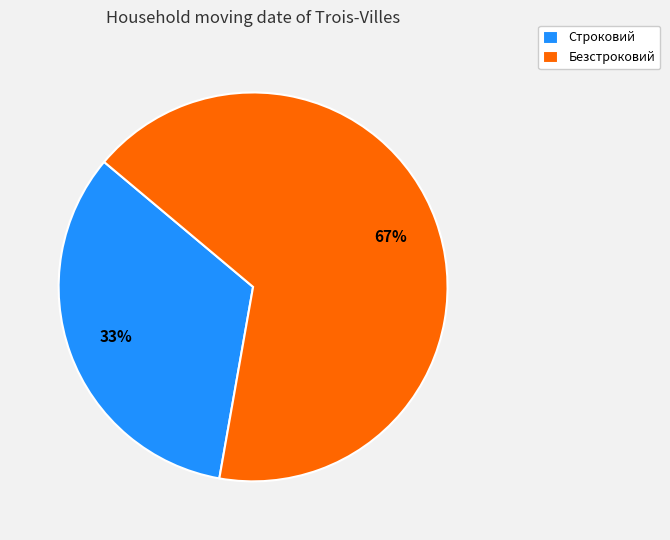

Count the number of slices in the pie.

2